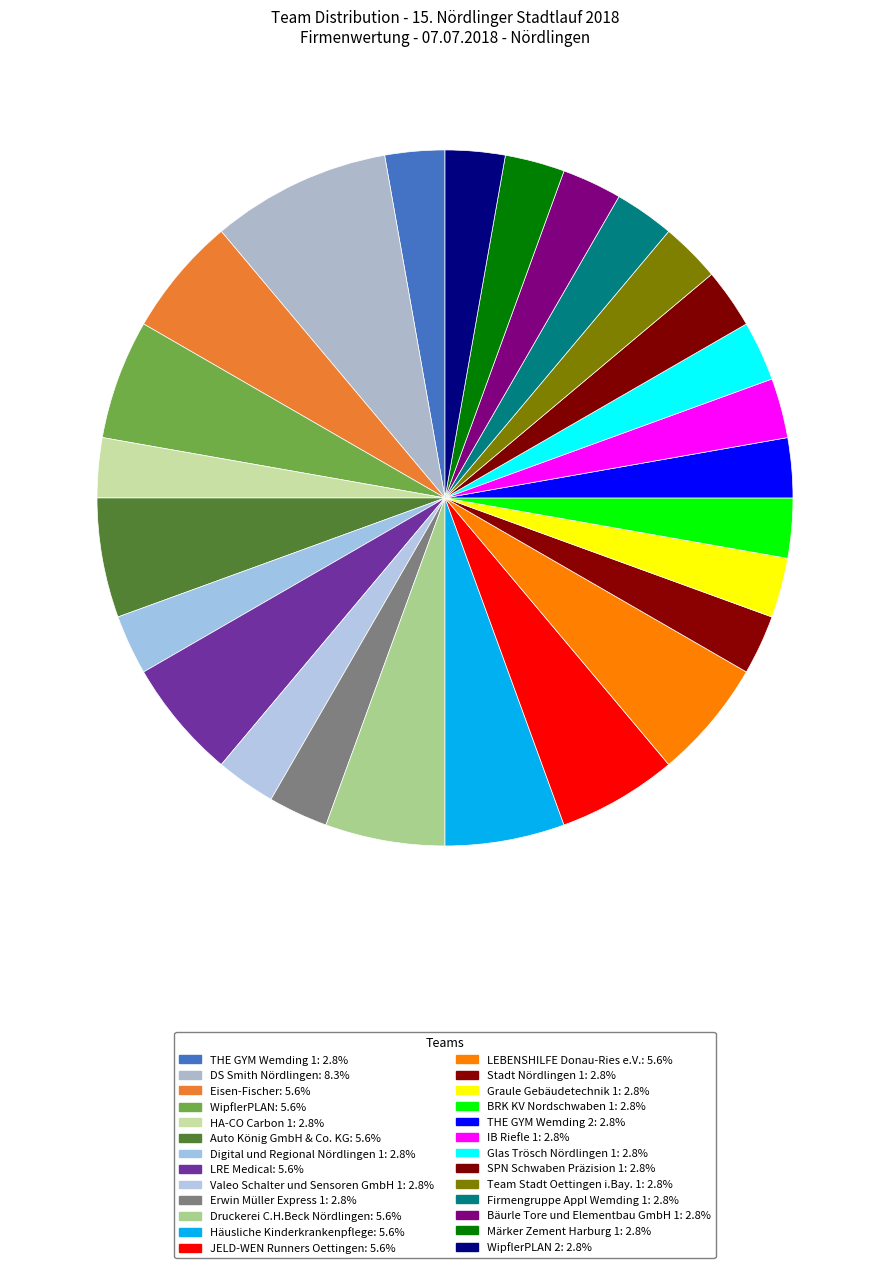

Which category has the smallest portion of the pie?

THE GYM Wemding 1